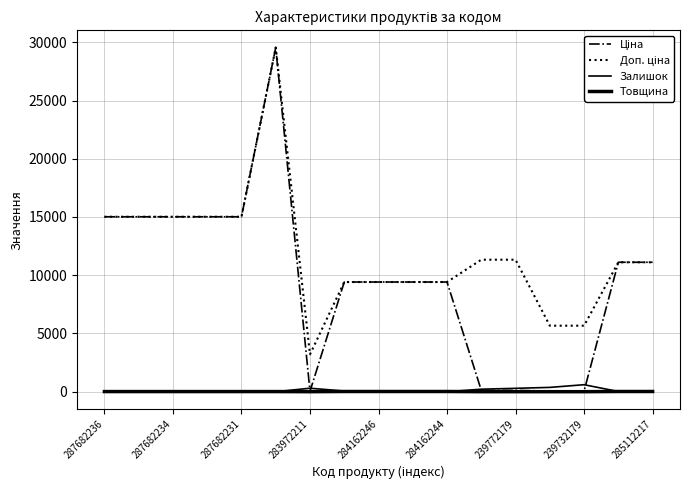

Reading right to left, list all the values displayed in this chart.

Ціна: 11113.6	11113.6	56.7	56.7	113.3	113.3	9416.9	9416.9	9416.9	9416.9	32.0	29548.9	15019.2	15019.2	15019.2	15019.2	15019.2
Доп. ціна: 11113.6	11113.6	5667.0	5667.0	11334.0	11334.0	9416.9	9416.9	9416.9	9416.9	3205.0	29548.9	15019.2	15019.2	15019.2	15019.2	15019.2
Залишок: 17.0	17.0	601.0	370.0	290.0	215.0	1.0	27.0	0.0	59.0	299.0	0.0	0.0	0.0	0.0	0.0	0.0
Товщина: 18.0	18.0	1.0	1.0	1.0	1.0	18.0	18.0	18.0	18.0	2.0	12.0	12.0	12.0	12.0	12.0	12.0